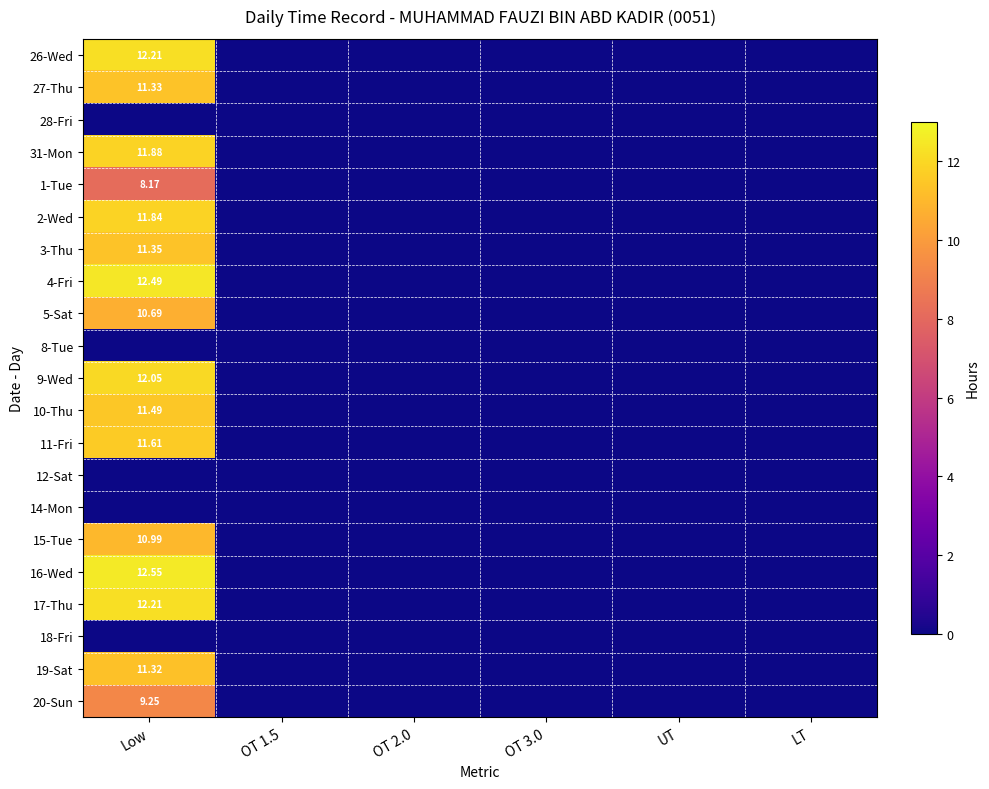

Is it true that 3-Thu equals 4.6 at OT 1.5?

False